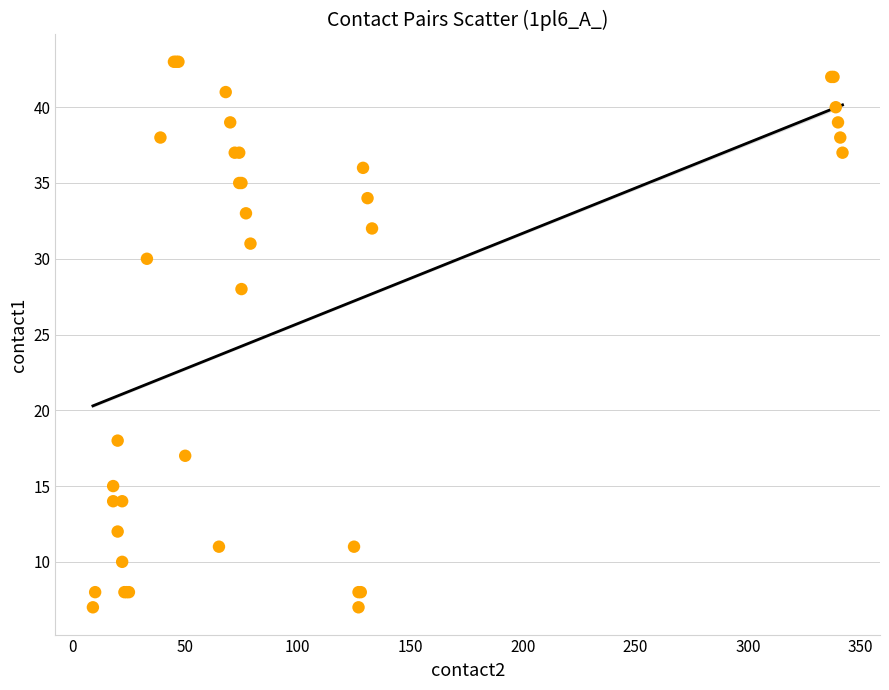

What Y value in the scatter plot is closest to 25?

28